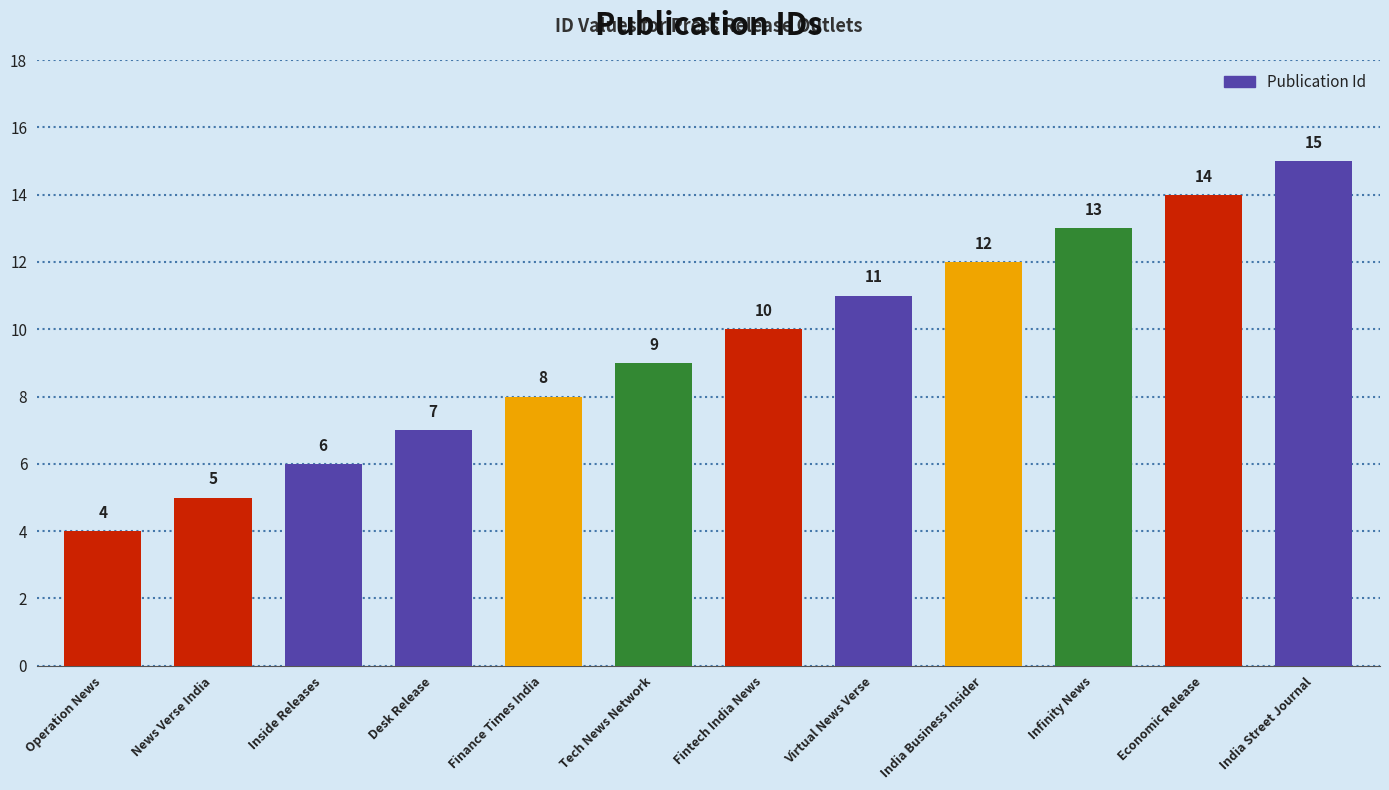

What is the change in value from Tech News Network to India Business Insider?

+3